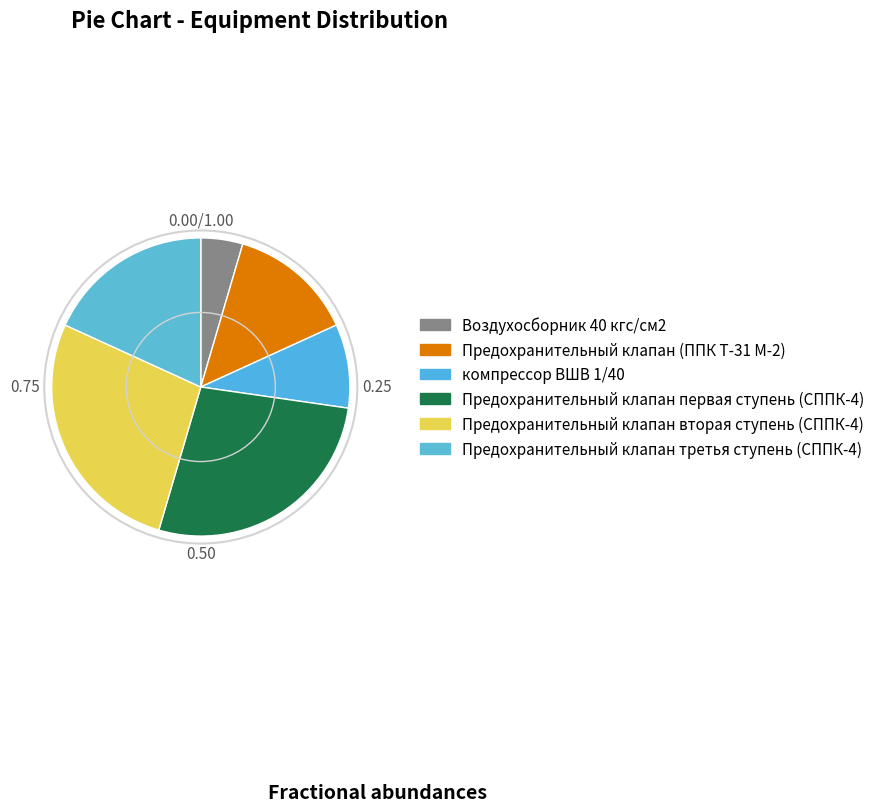

To the nearest percent, what is the difference between the компрессор ВШВ 1/40 and Предохранительный клапан третья ступень (СППК-4) slice percentages?

9%